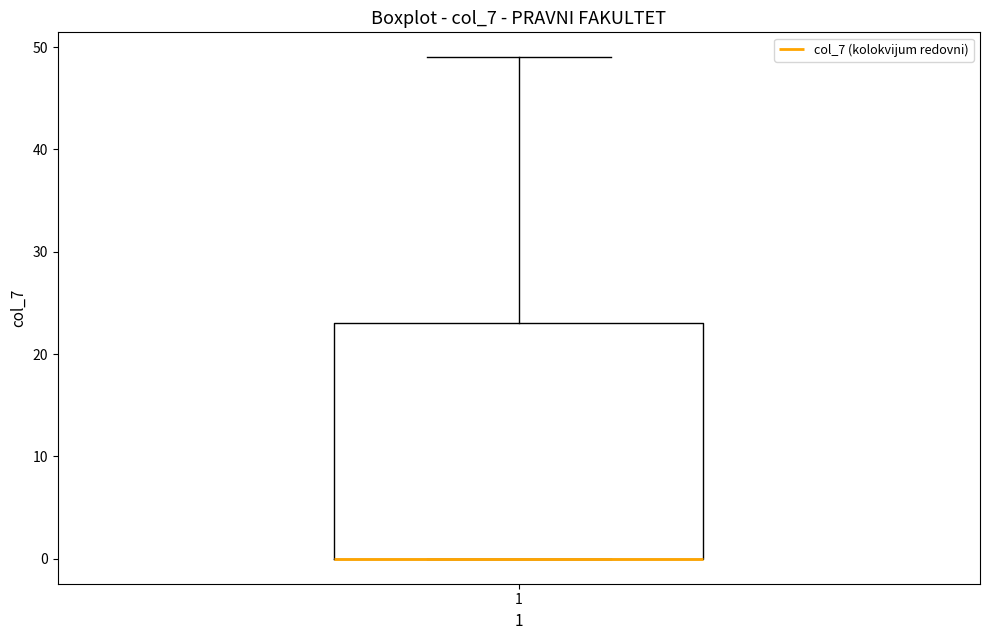

Where does the upper whisker of the box at x = 1 end on the y-axis? The values are not printed on the chart, so give them approximately, as read against the axis.

49